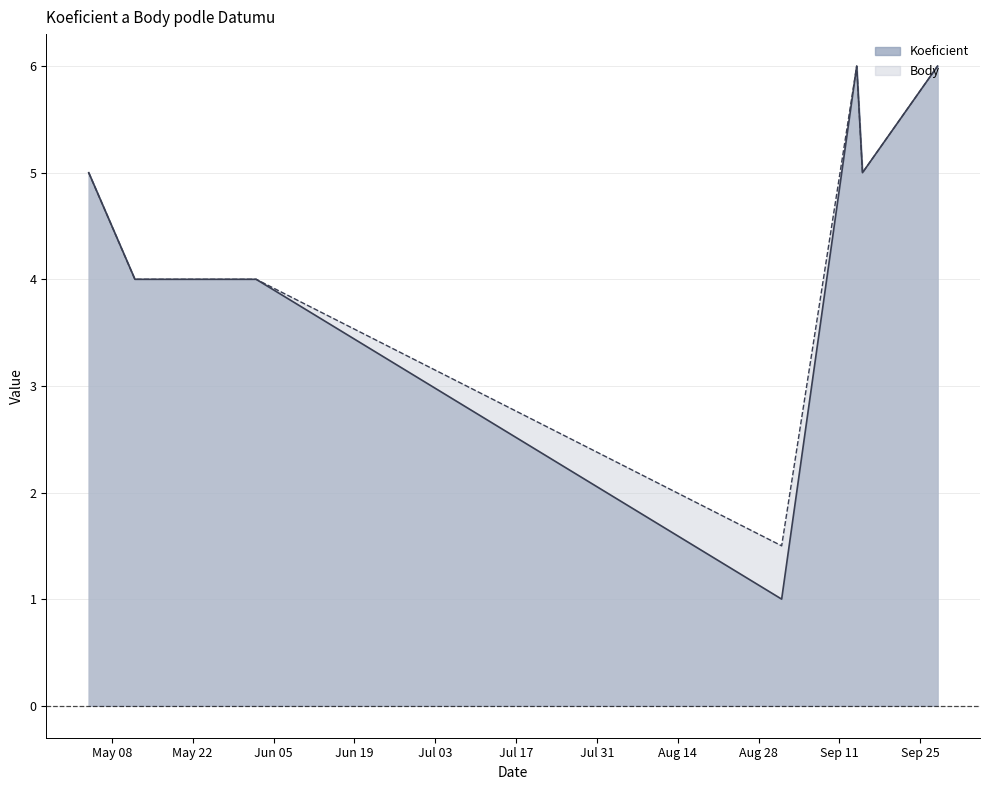

Where is the first local minimum for Koeficient?

2007-09-01